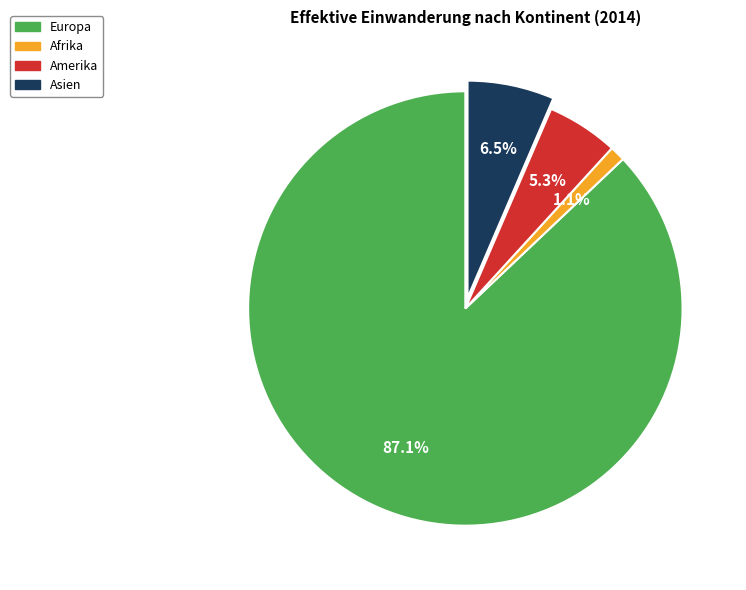

To the nearest percent, what is the combined percentage of Europa and Amerika?

92%